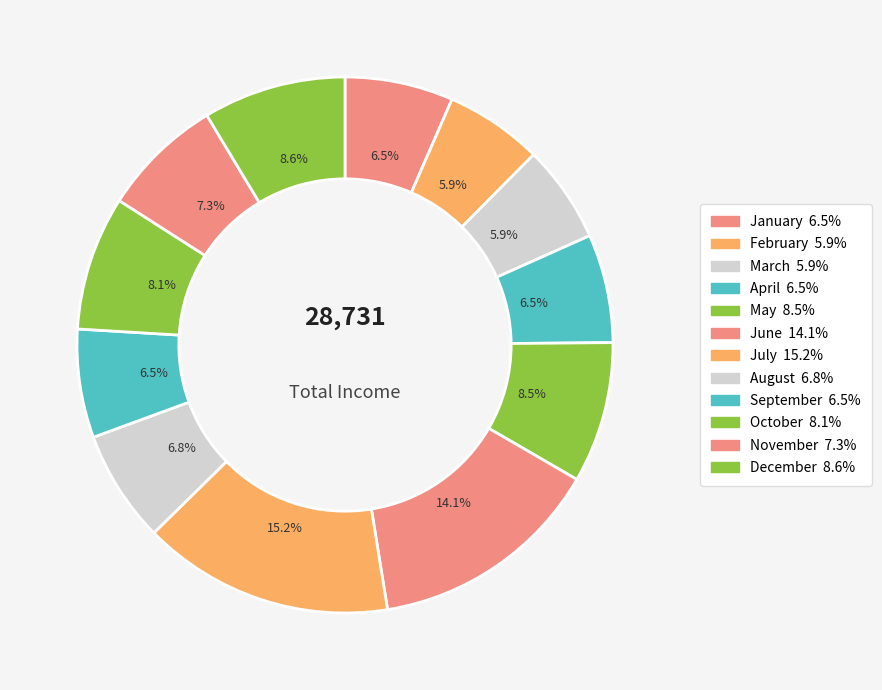

Do June and September together represent more than half of the pie?

No